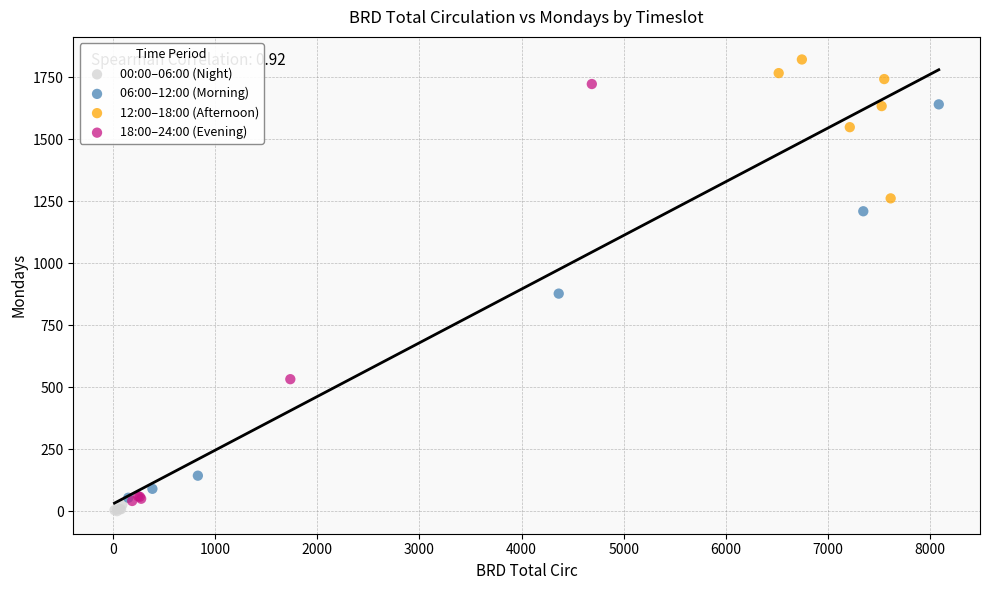

Which series has the widest spread of Y values?

18:00–24:00 (Evening)